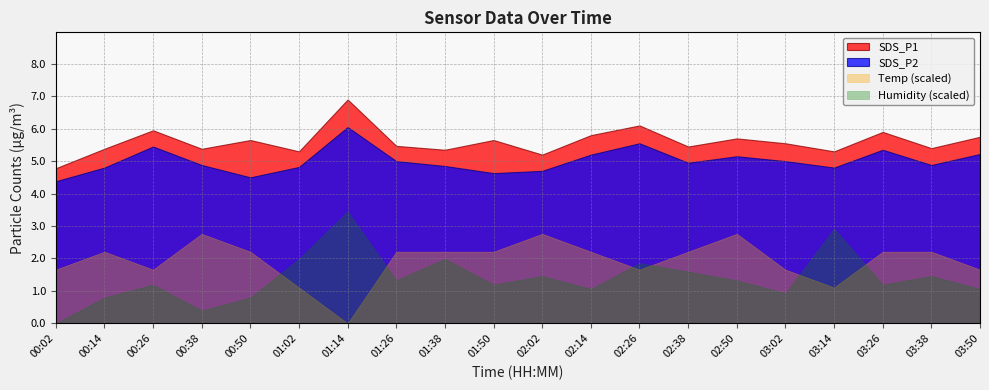

True or false: Humidity has more than 0 points higher than both neighbors.

True